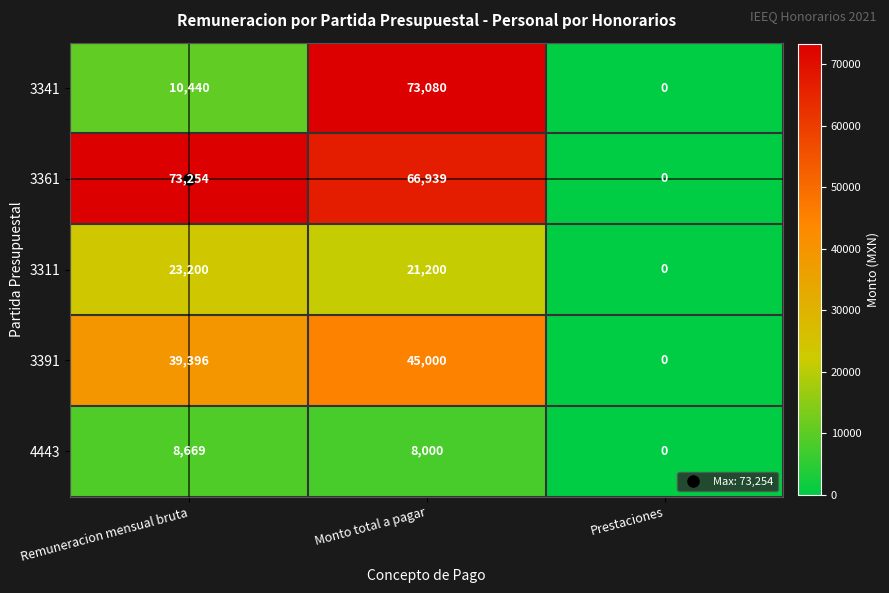

How many values in 3311 are above zero?

2